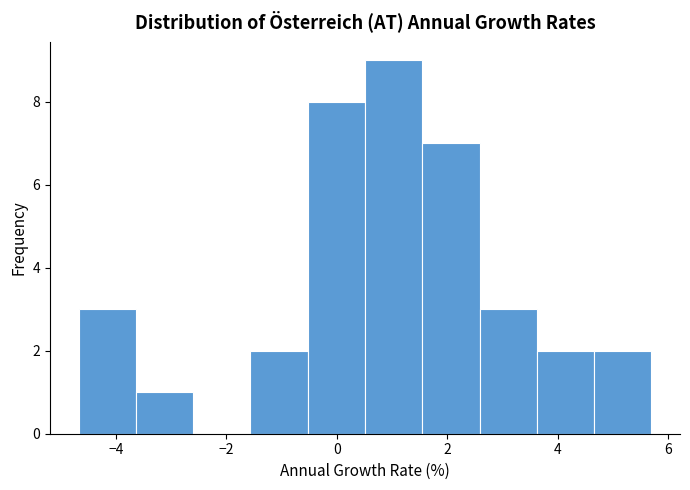

Reading left to right, list every bar in this chart as the range it spans on the x-axis followed by its height. Neither the bar edges nor the heights are printed on the chart, so give them approximately, as read against the axes.

-4.6 to -3.6: 3
-3.6 to -2.6: 1
-2.6 to -1.6: 0
-1.6 to -0.6: 2
-0.6 to 0.6: 8
0.6 to 1.6: 9
1.6 to 2.6: 7
2.6 to 3.6: 3
3.6 to 4.6: 2
4.6 to 5.6: 2